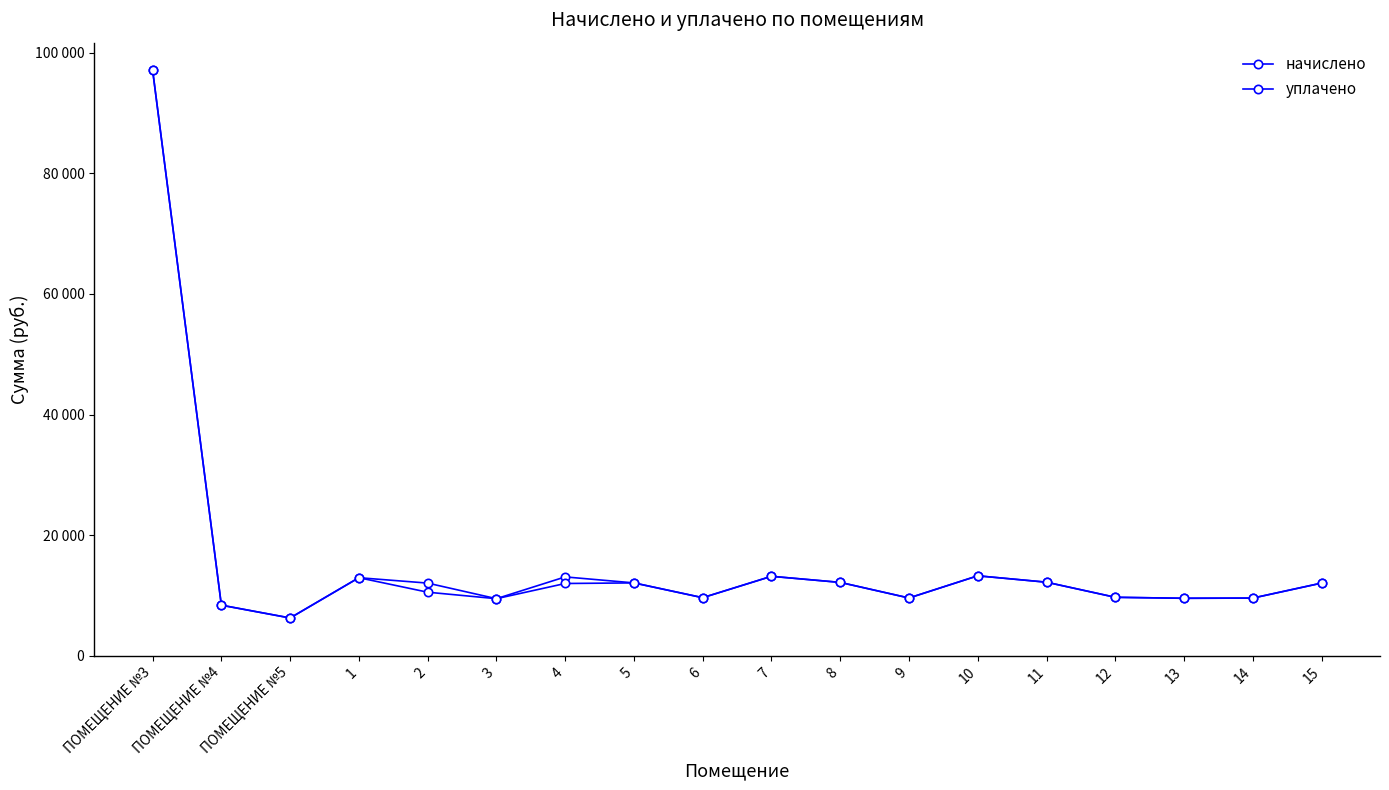

True or false: начислено and уплачено cross at least once.

False